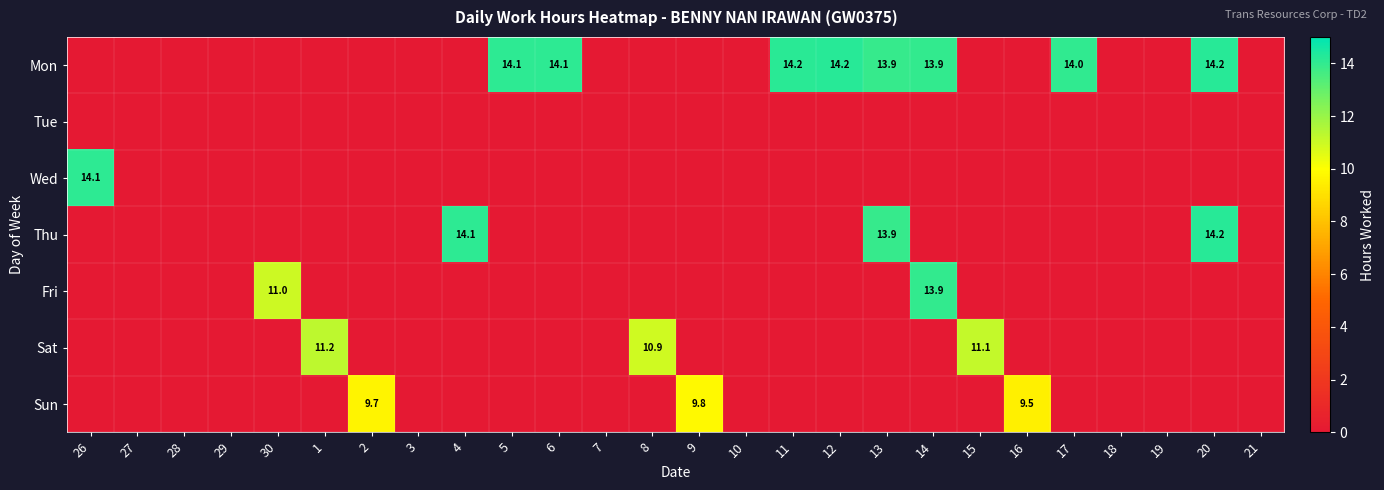

True or false: Sun has a value of 9.7 at 2.

True